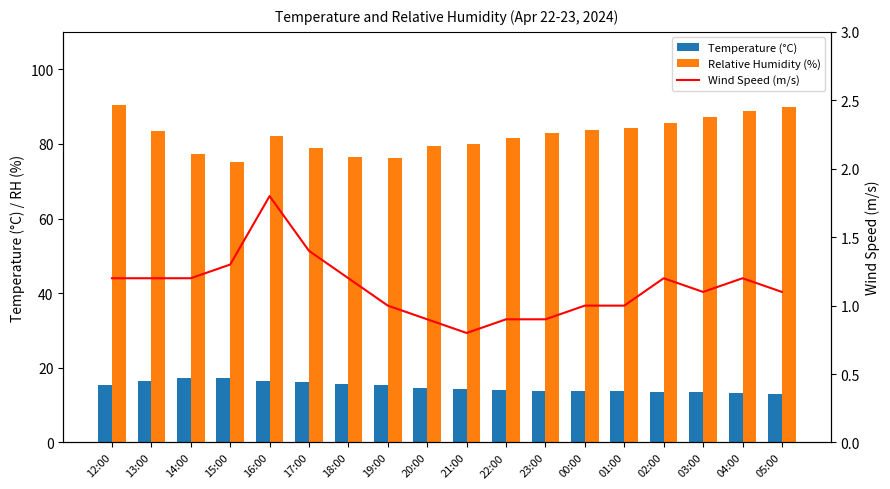

Rank the categories by Wind Speed (m/s) value from highest to lowest.

16:00, 17:00, 15:00, 12:00, 13:00, 14:00, 18:00, 02:00, 04:00, 03:00, 05:00, 19:00, 00:00, 01:00, 20:00, 22:00, 23:00, 21:00